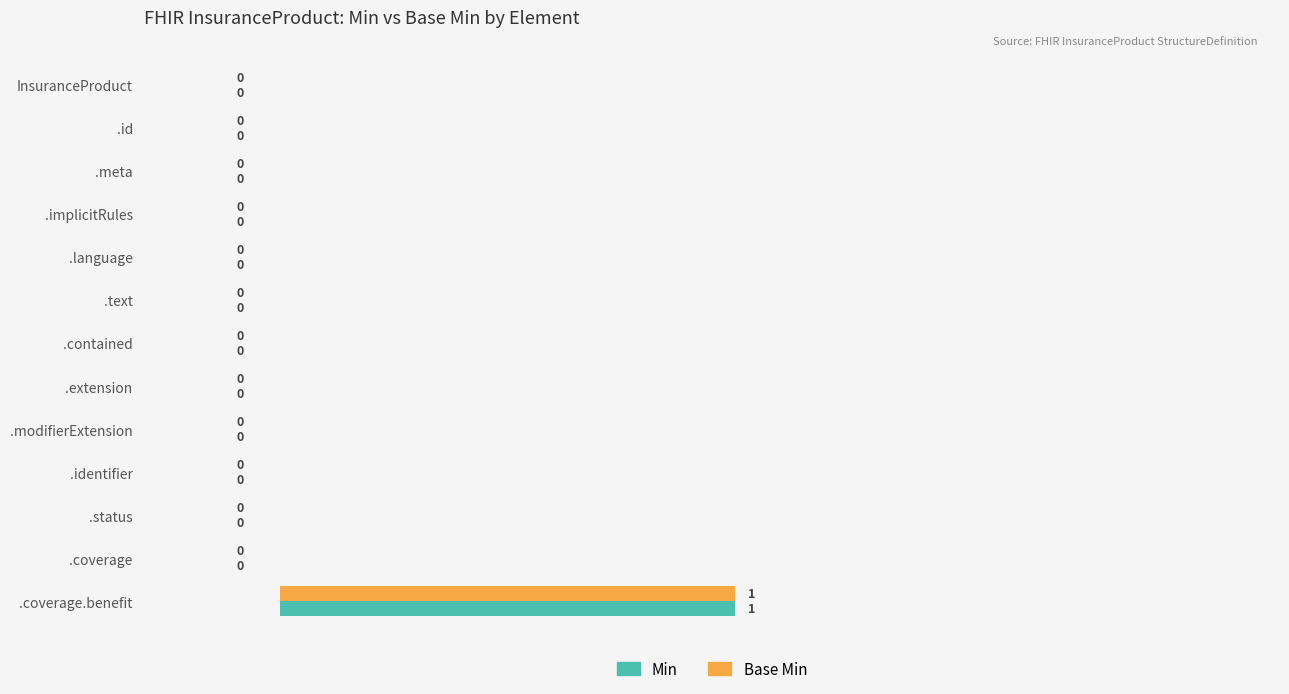

What is the highest value of the Base Min series?

1